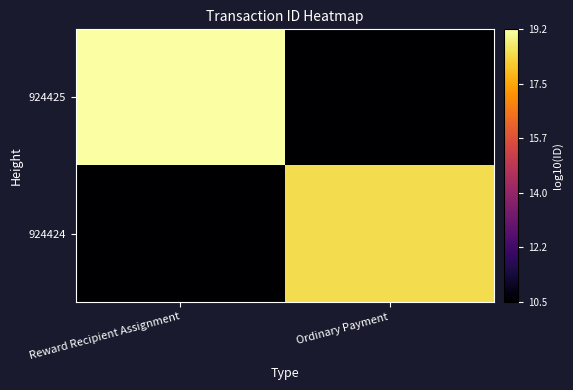

What is the spread (max minus min) of values at Ordinary Payment?

8.0